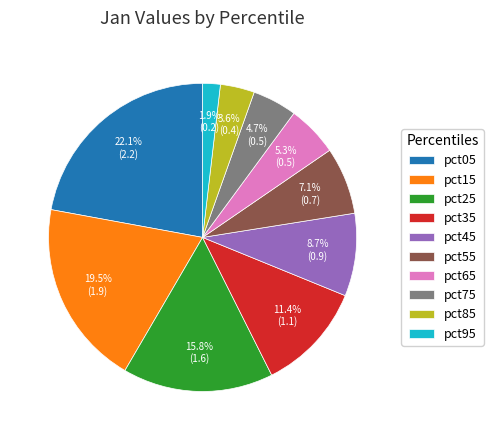

Which slice is the largest?

pct05